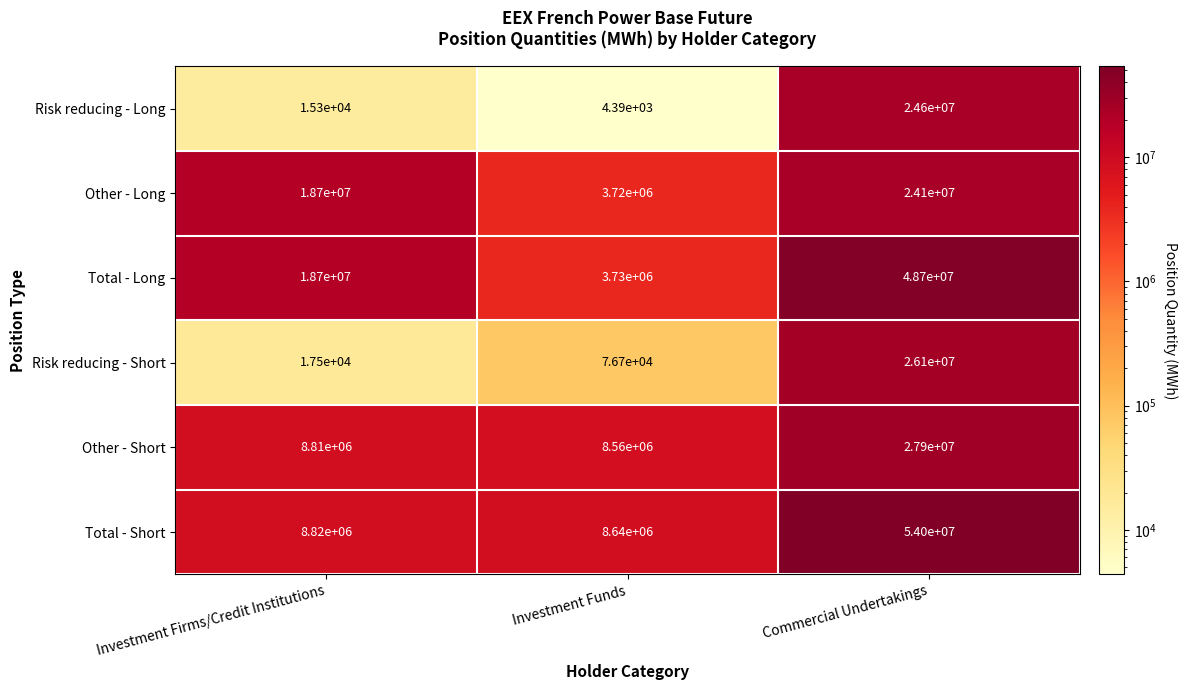

Where is Other - Short nearest to the value 18230000?

Investment Firms/Credit Institutions